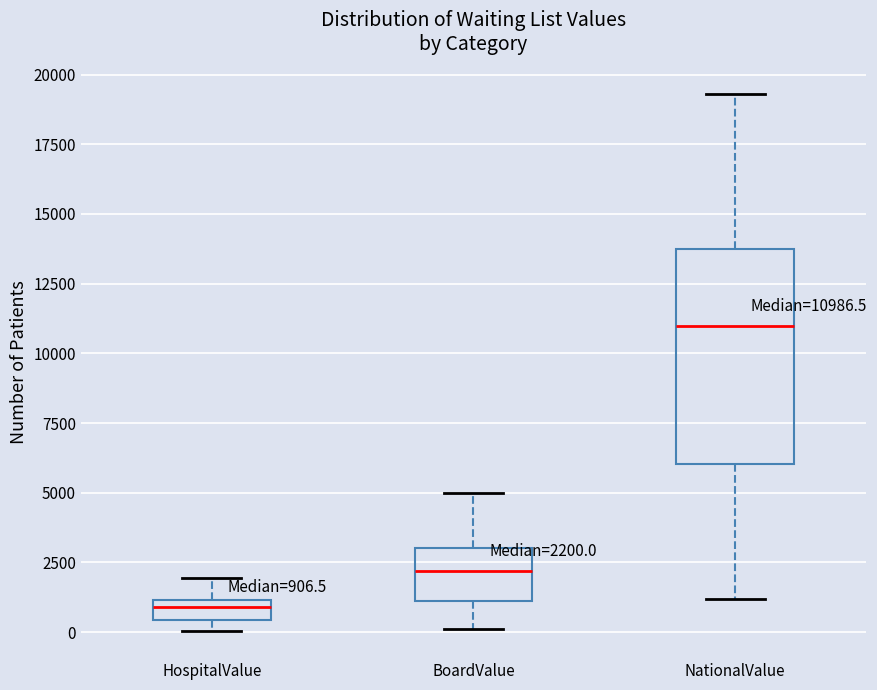

Comparing the boxes themselves (not the whiskers), which one is the tallest?

NationalValue